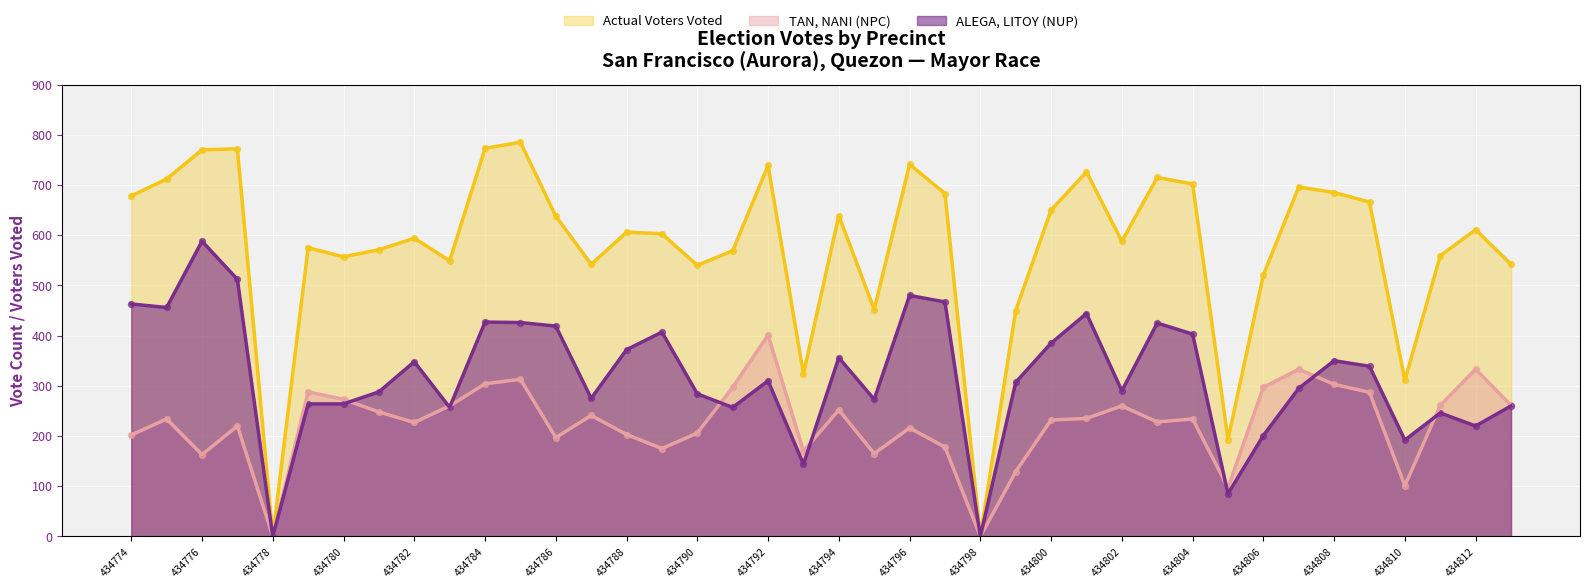

Which series has the largest Y range (max minus min)?

Actual Voters Voted